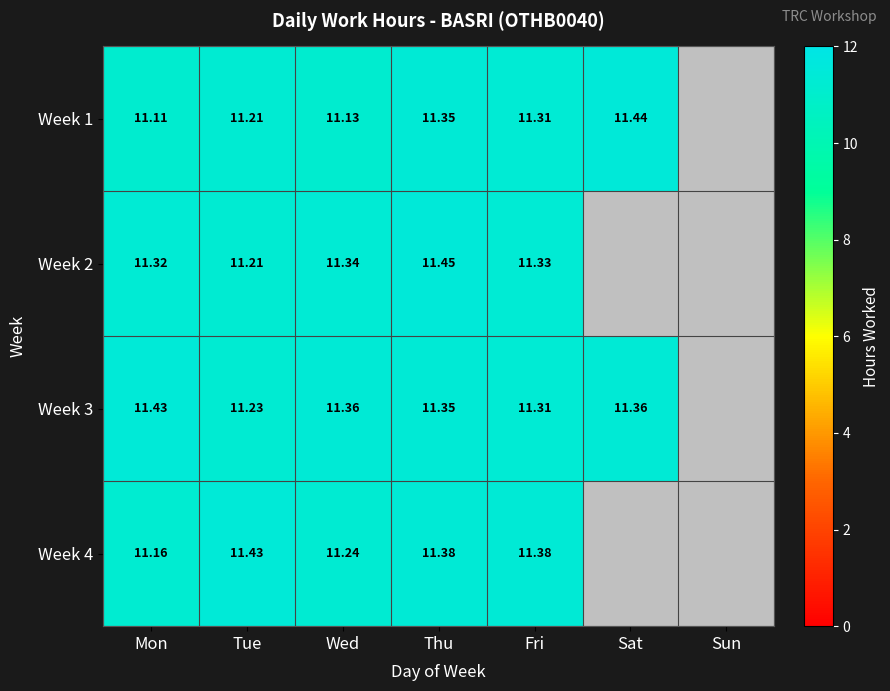

Is the value of Week 2 at Fri greater than the value of Week 1 at Fri?

Yes